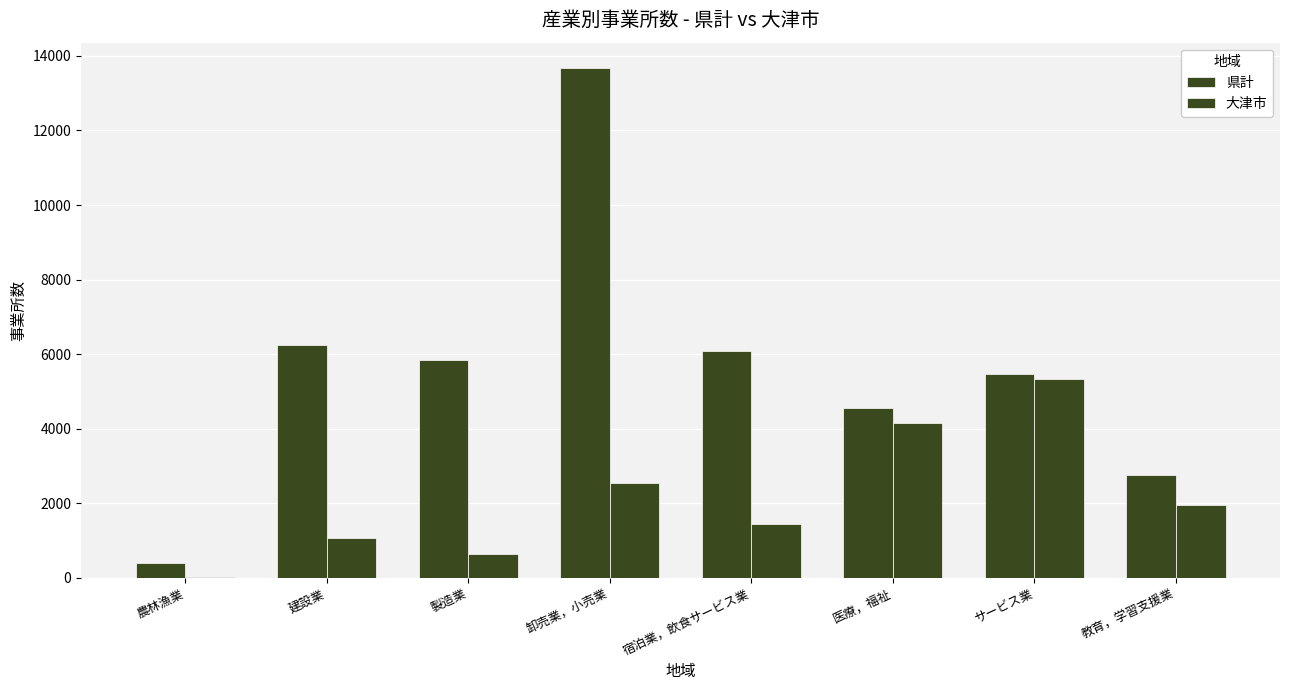

Which has a higher value, サービス業 or 医療，福祉?

サービス業